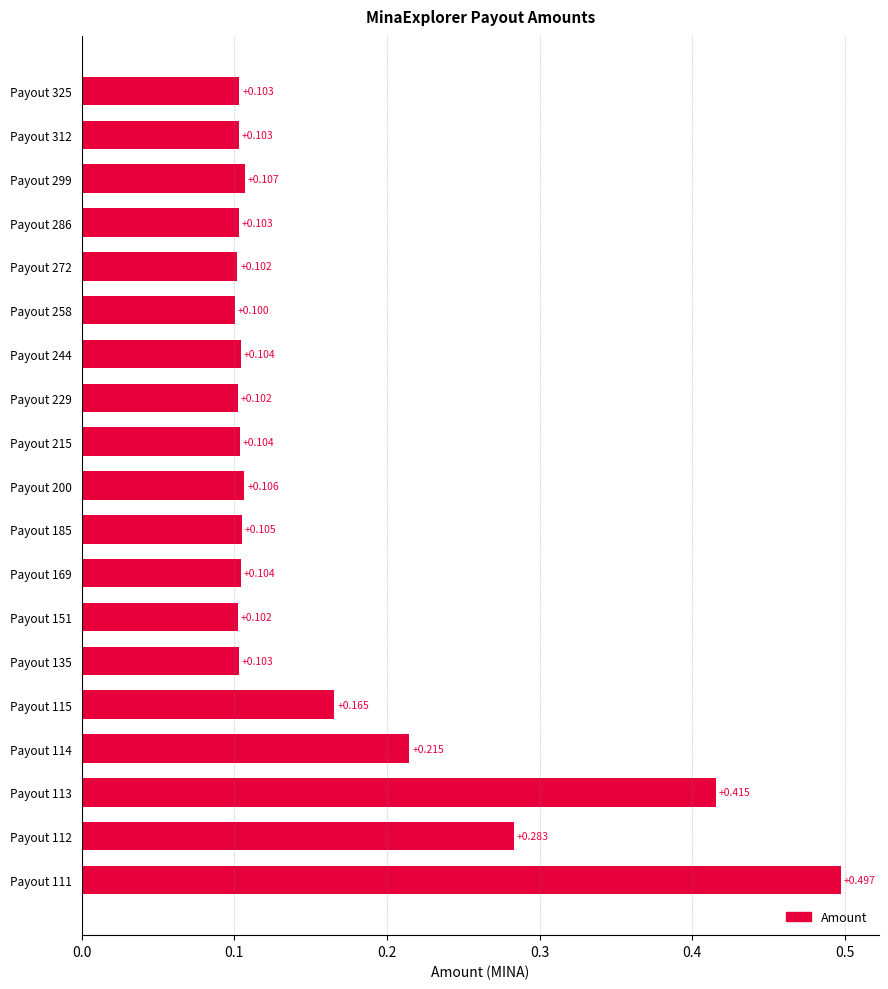

Count the values in the range 0 to 1.

19